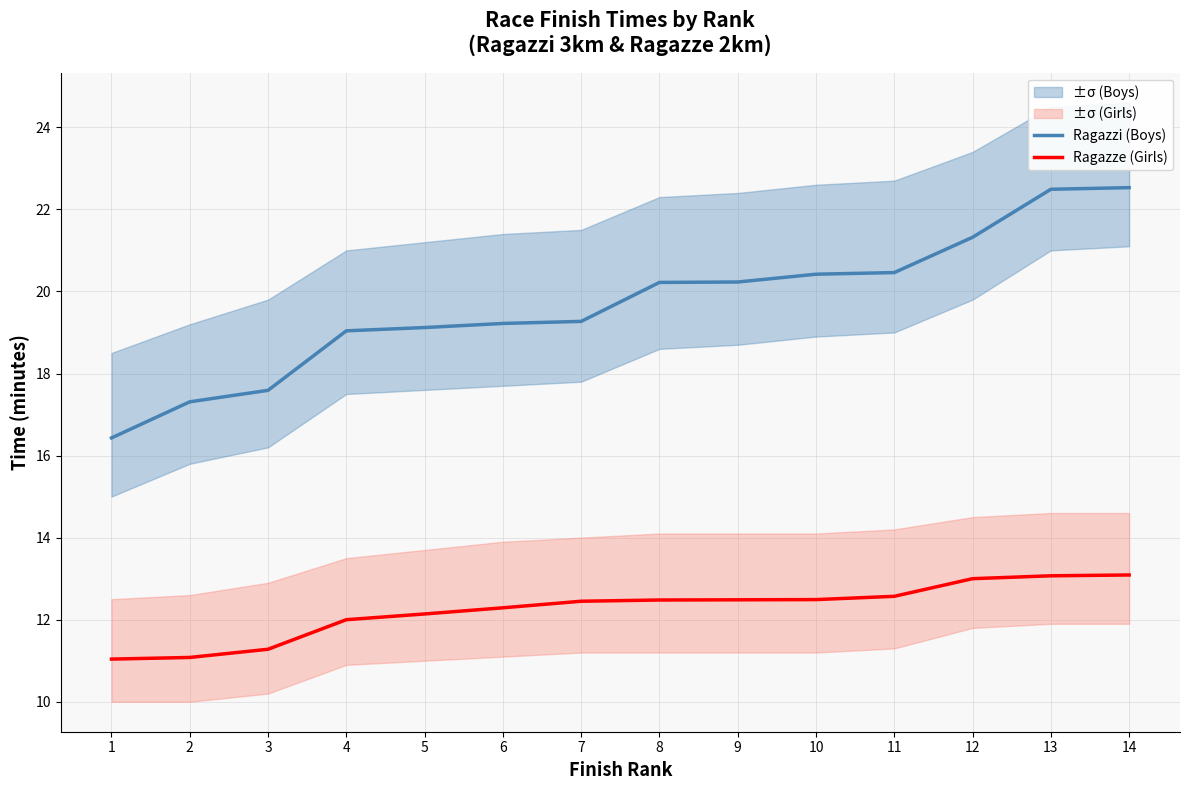

What is the sum of all Ragazzi (Boys) values?

275.6